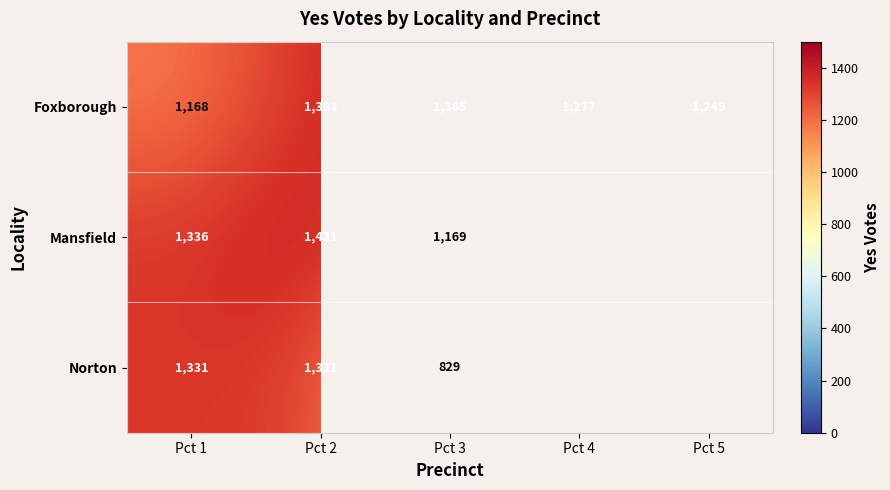

What is the average value of the Foxborough series?

1288